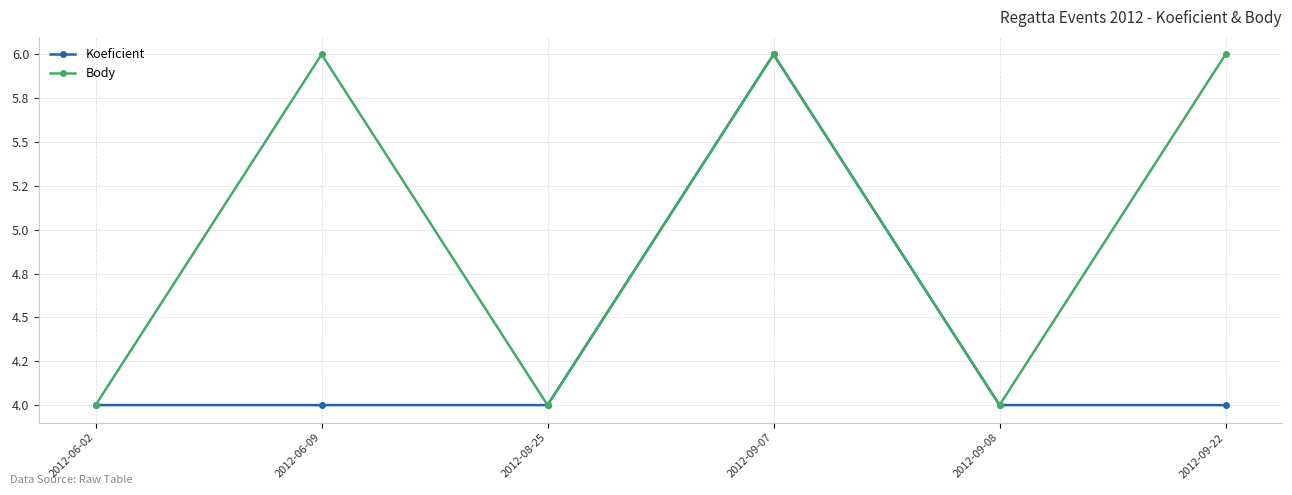

What is the value of the Koeficient point at the 1st from the left?

4